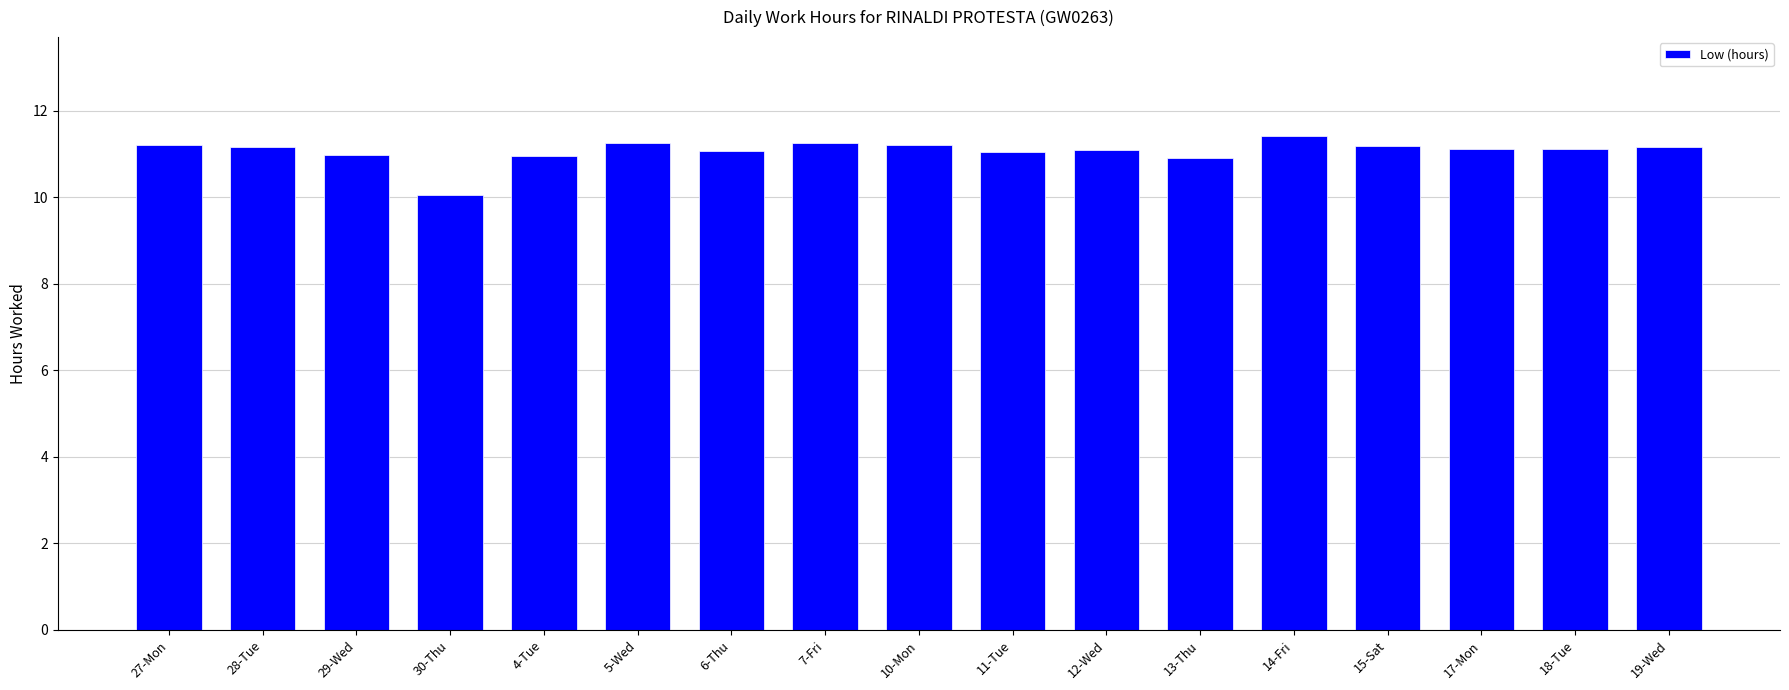

What is the smallest value displayed?

10.1